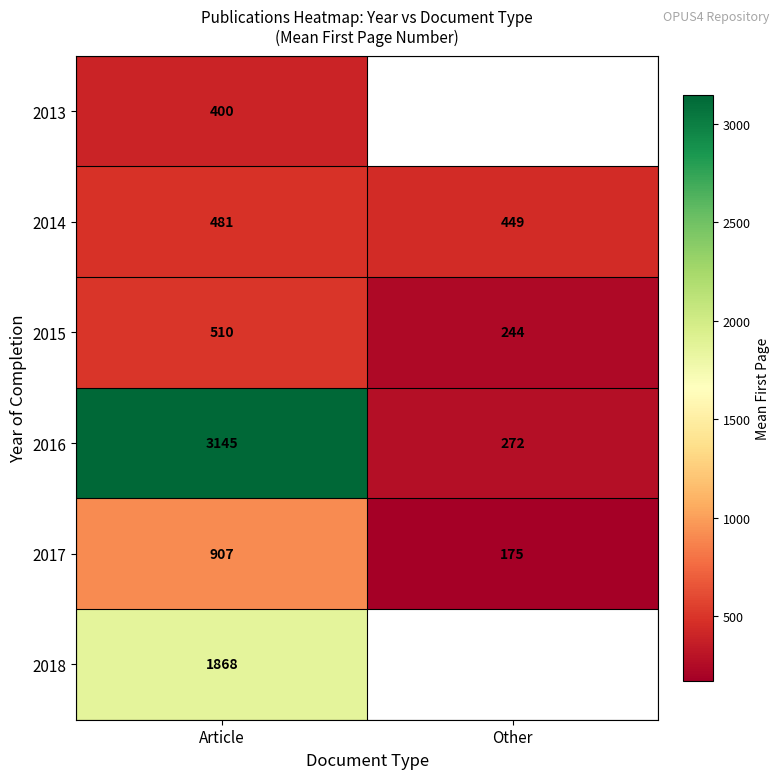

Read the 2017 value at Article.

907